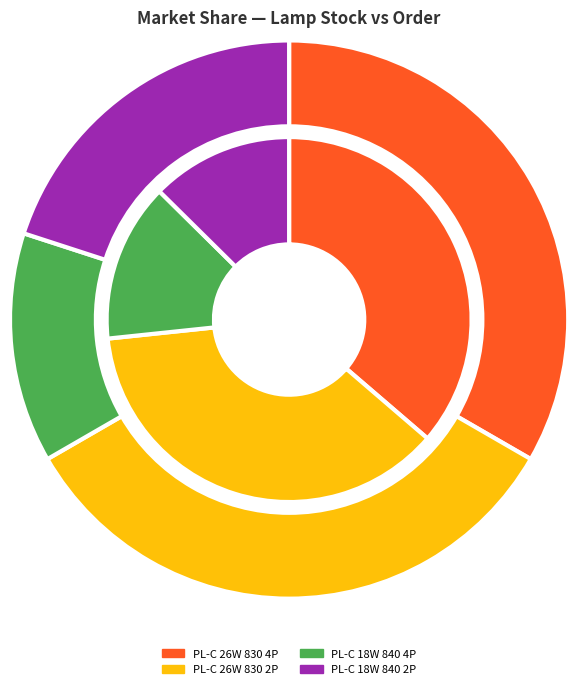

Count the number of slices in the pie.

4